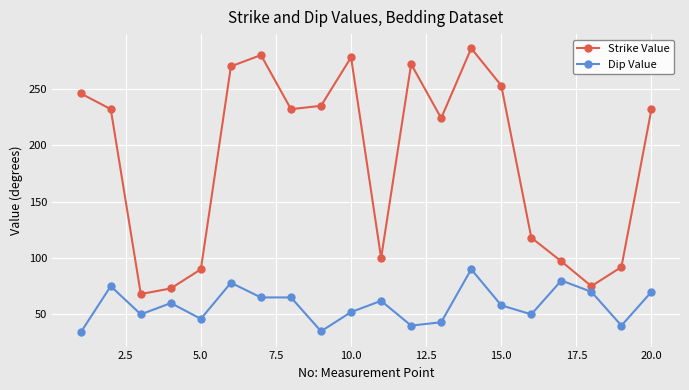

Does the chart have visible grid lines?

Yes